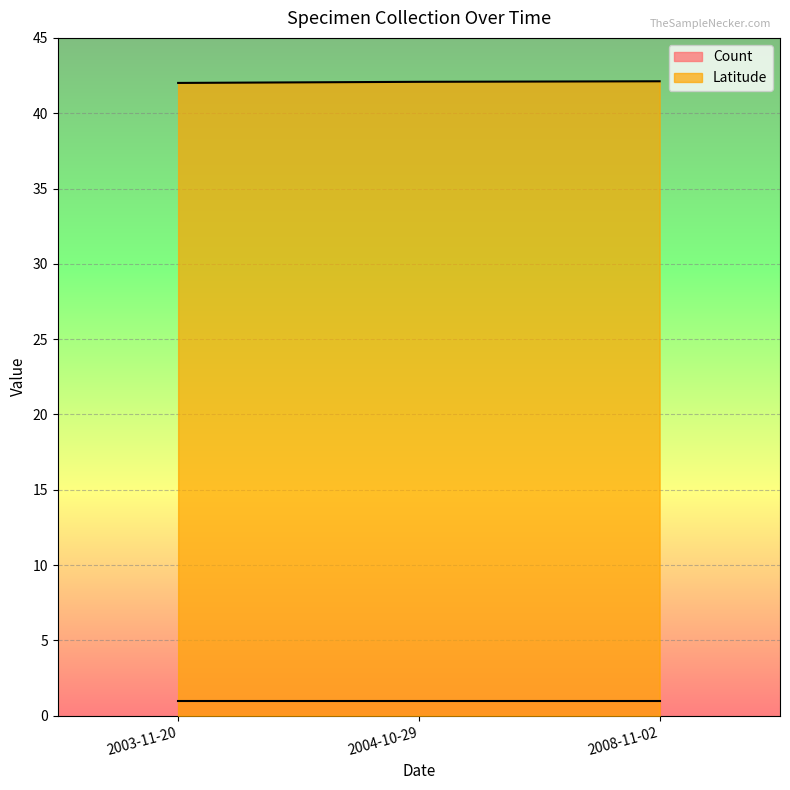

Does the chart display data point markers on the line(s)?

No